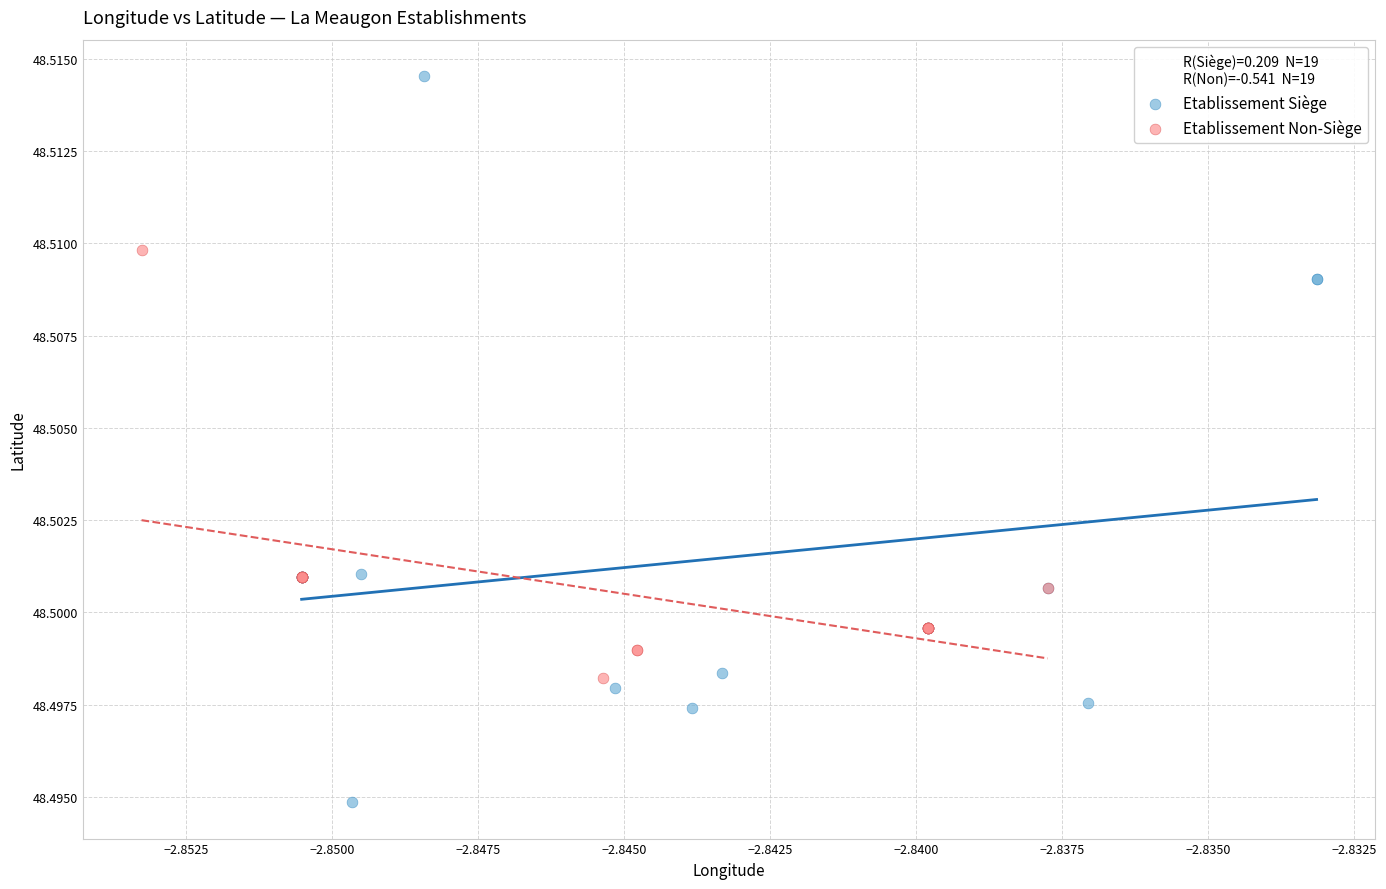

Which series reaches the minimum Y coordinate?

Etablissement Siège